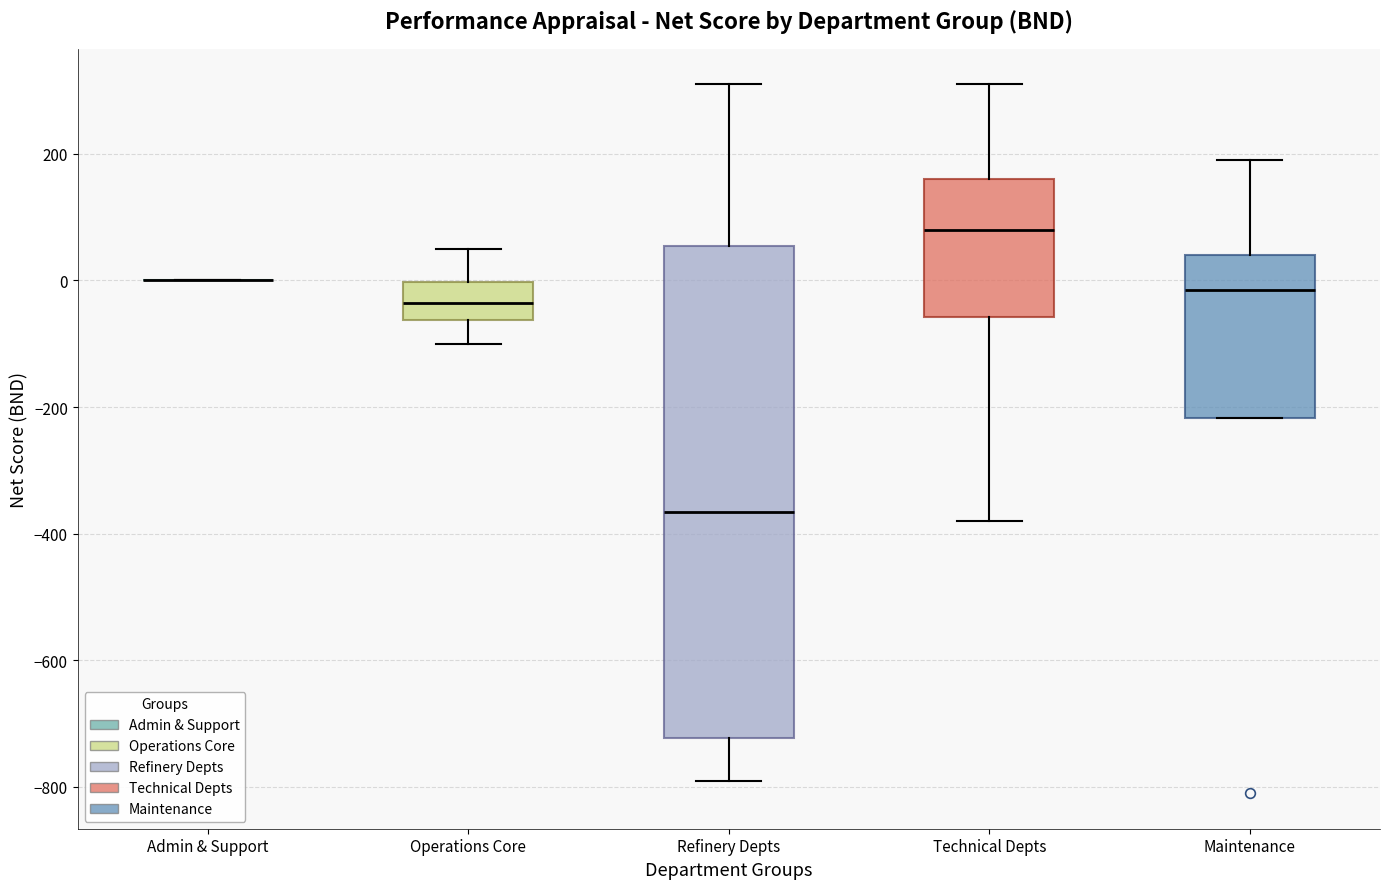

Comparing the boxes themselves (not the whiskers), which one is the tallest?

Refinery Depts